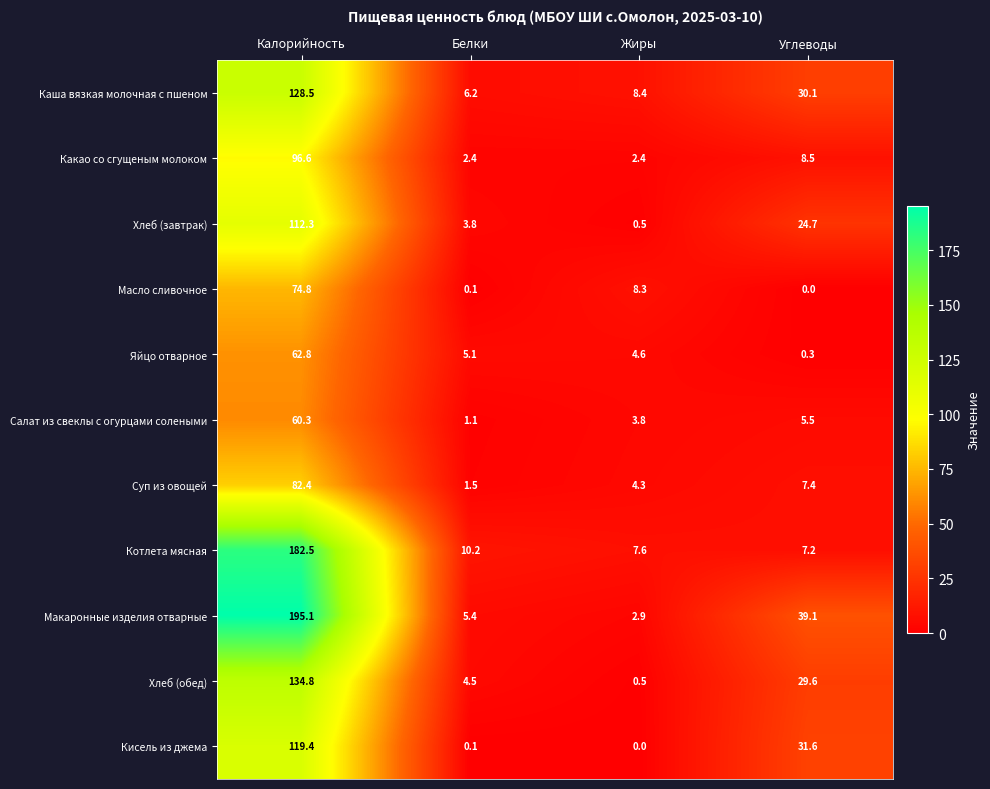

Count the number of data series in this chart.

11